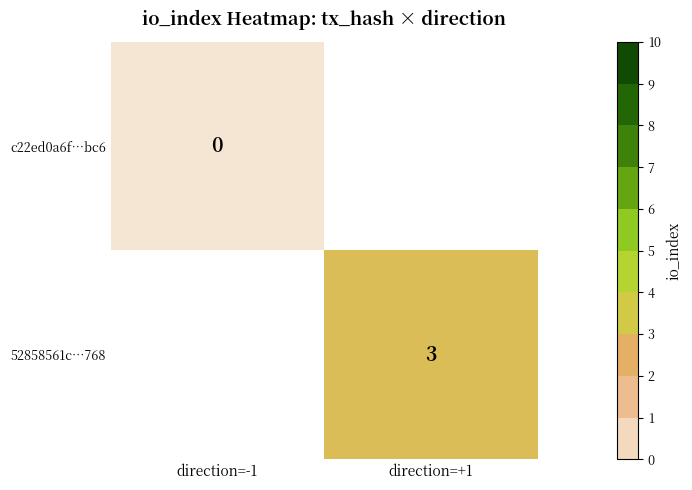

Is it true that 52858561c…768 equals 4 at direction=+1?

False